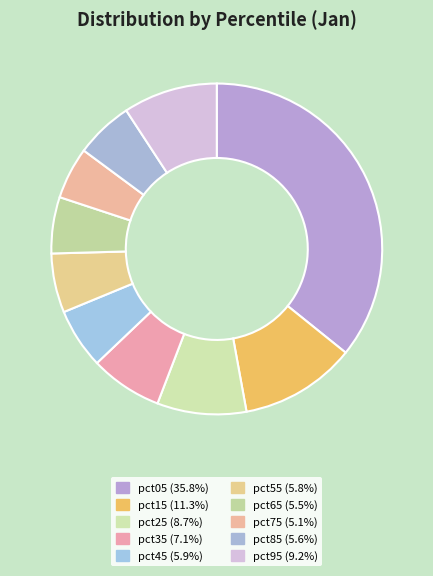

To the nearest percent, what is the difference between the pct15 and pct65 slice percentages?

6%